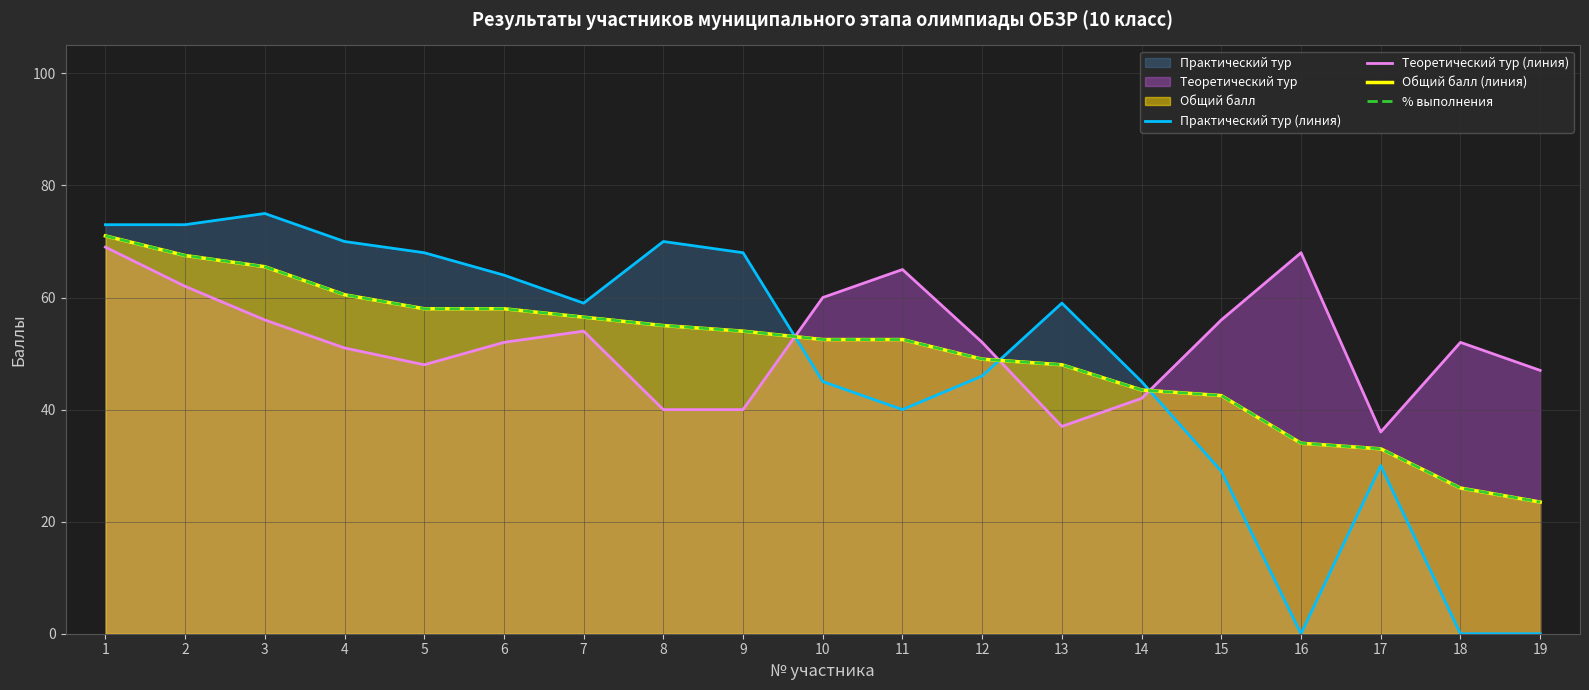

Is the value of % выполнения at 3 greater than the value of Общий балл (линия) at 2?

No